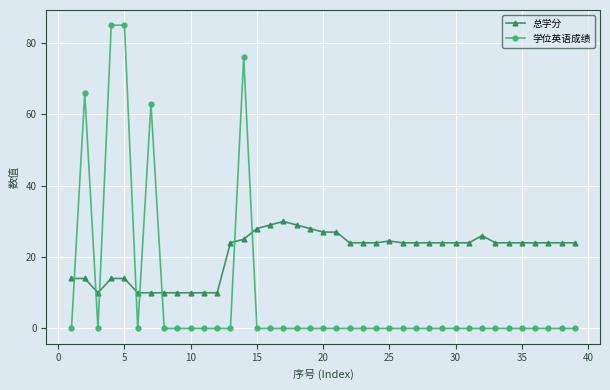

How many series are shown in this chart?

2